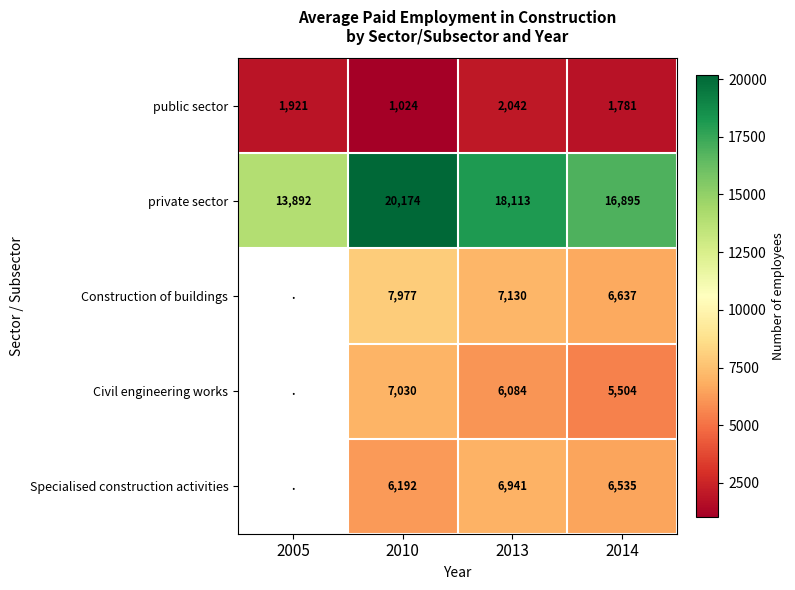

Rank the series at 2014 from highest to lowest value.

private sector, Construction of buildings, Specialised construction activities, Civil engineering works, public sector